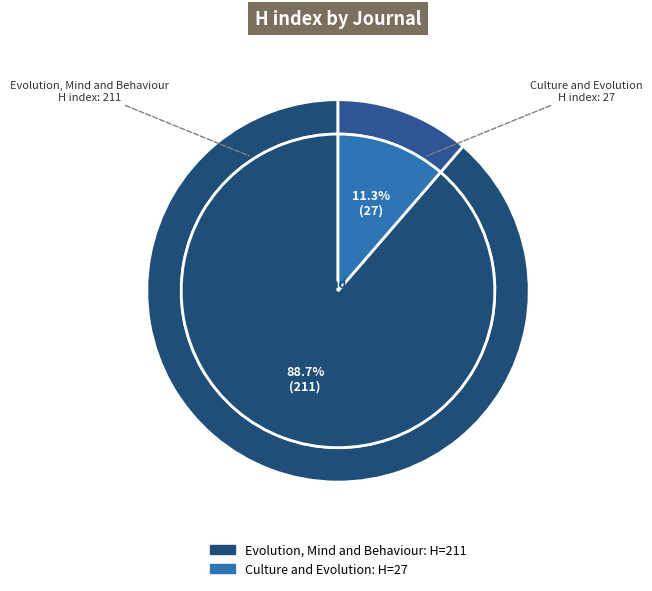

How much of the chart is everything except Culture and Evolution?

88.7%